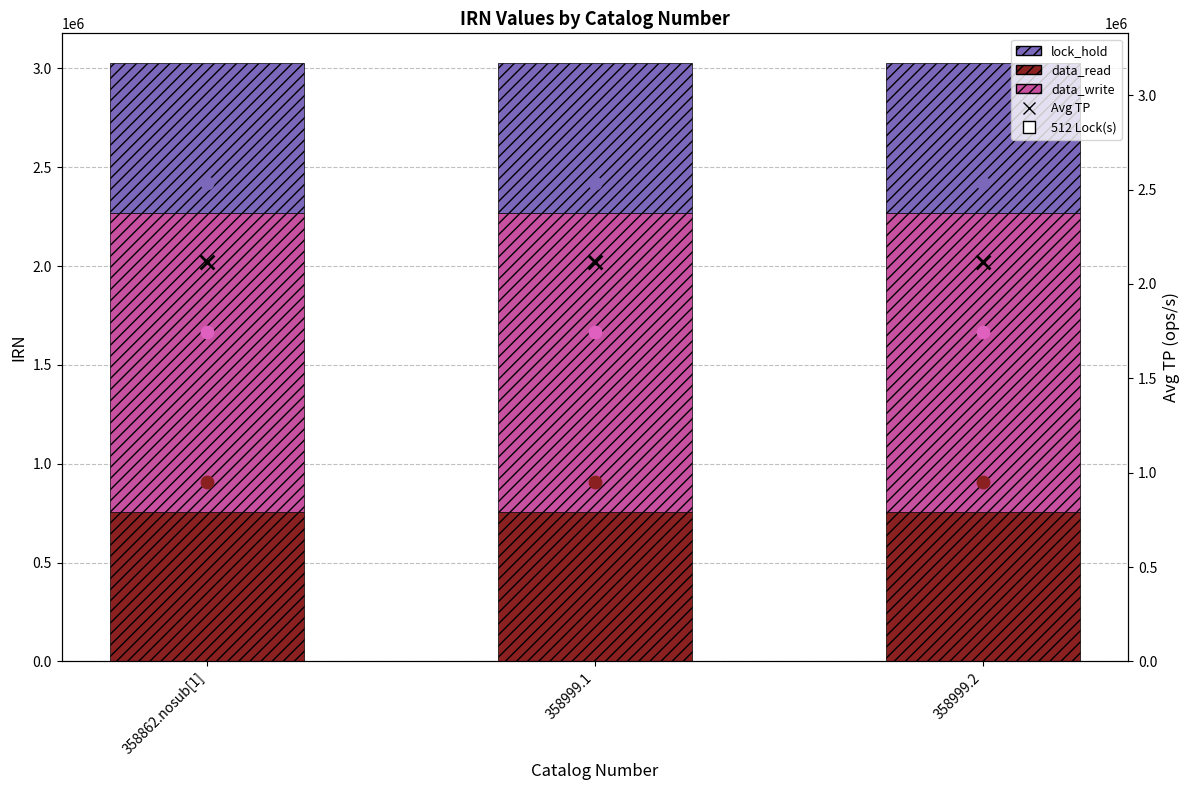

Between 358862.nosub[1] and 358999.1, which is larger?

358999.1